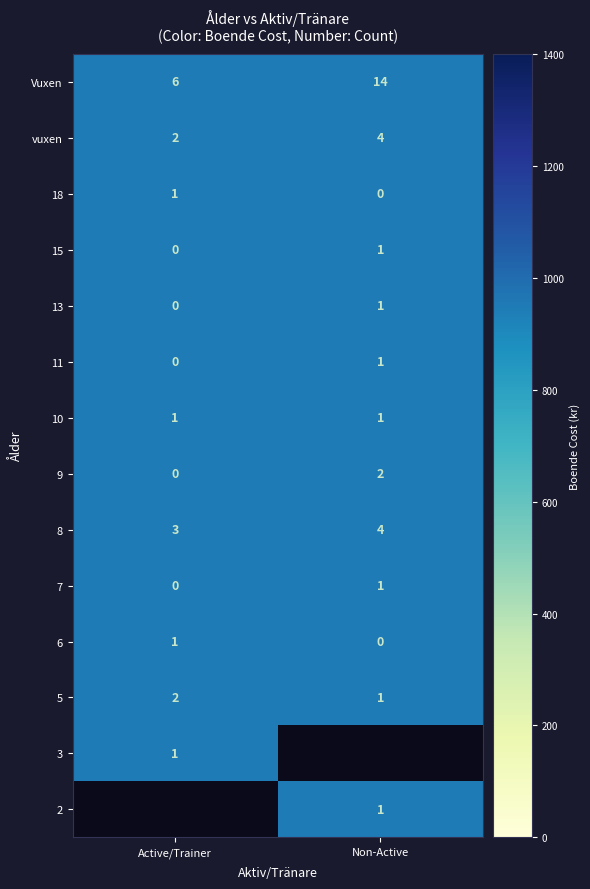

The 10 series shows 950 at Vuxen. True or false?

True